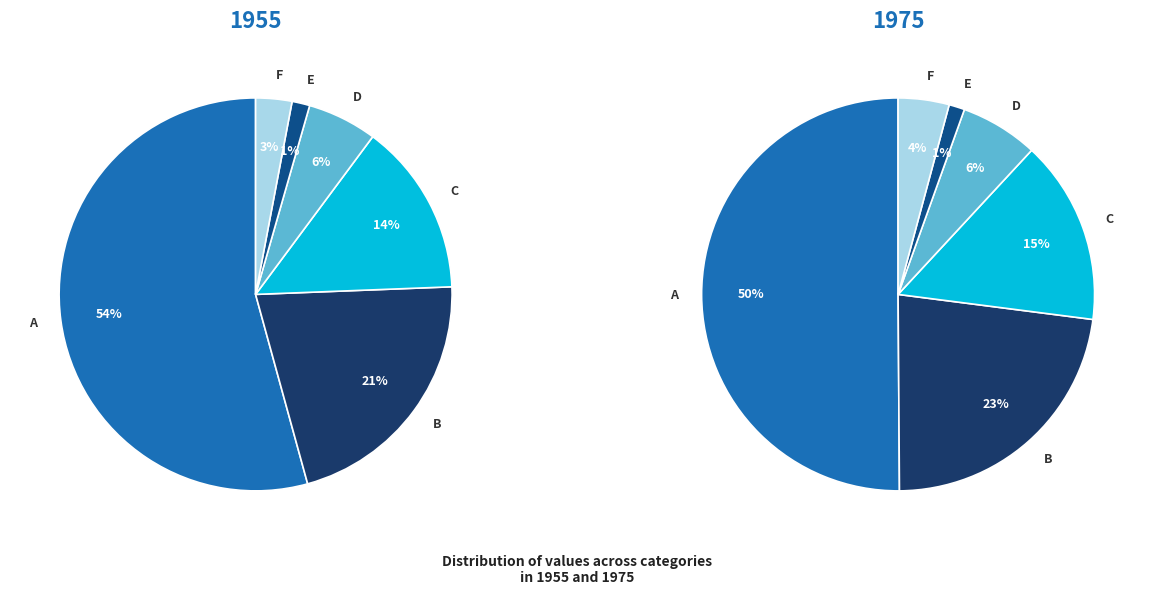

To the nearest percent, what is the average slice percentage?

17%